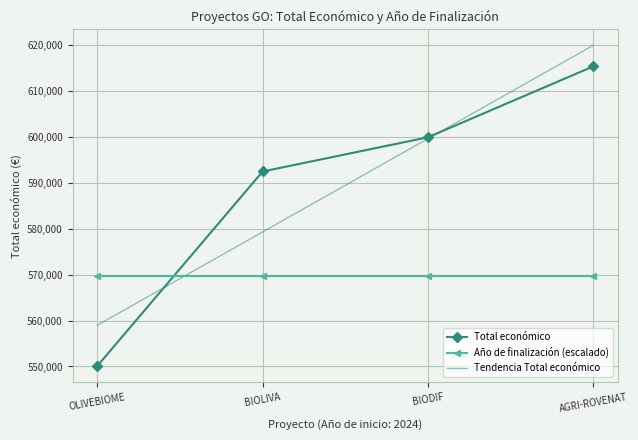

What is the value of the Total económico point at the 4th from the left?

615375.0